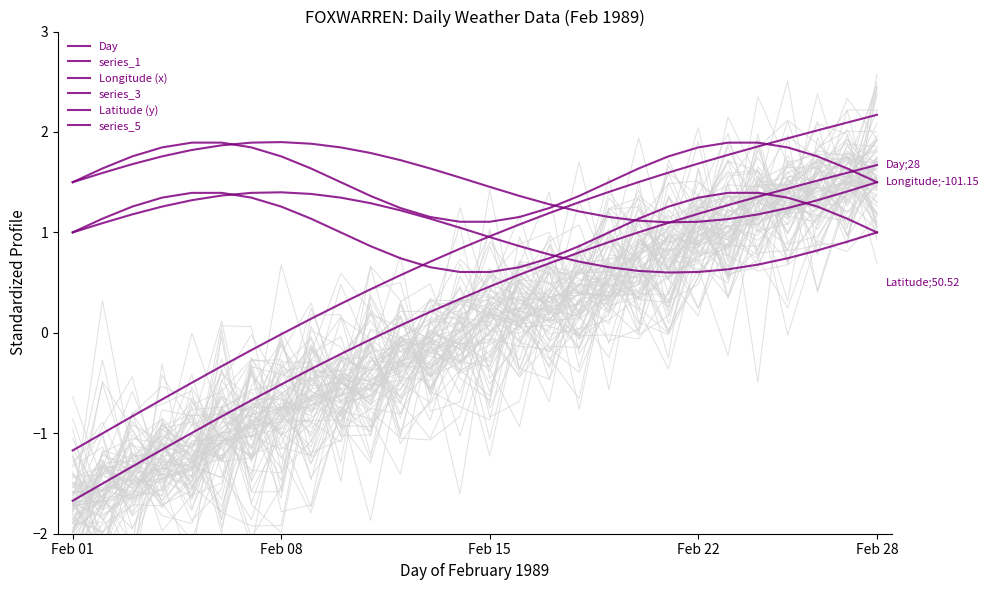

What position from the right is 10?

18